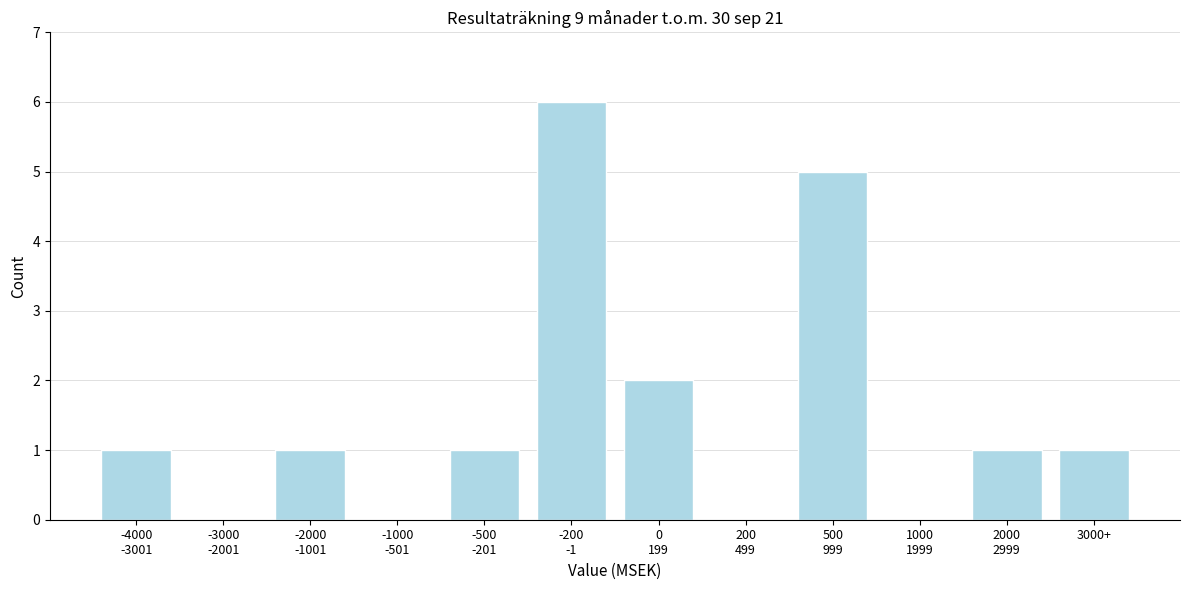

True or false: the data shows 2 at 3000+.

False